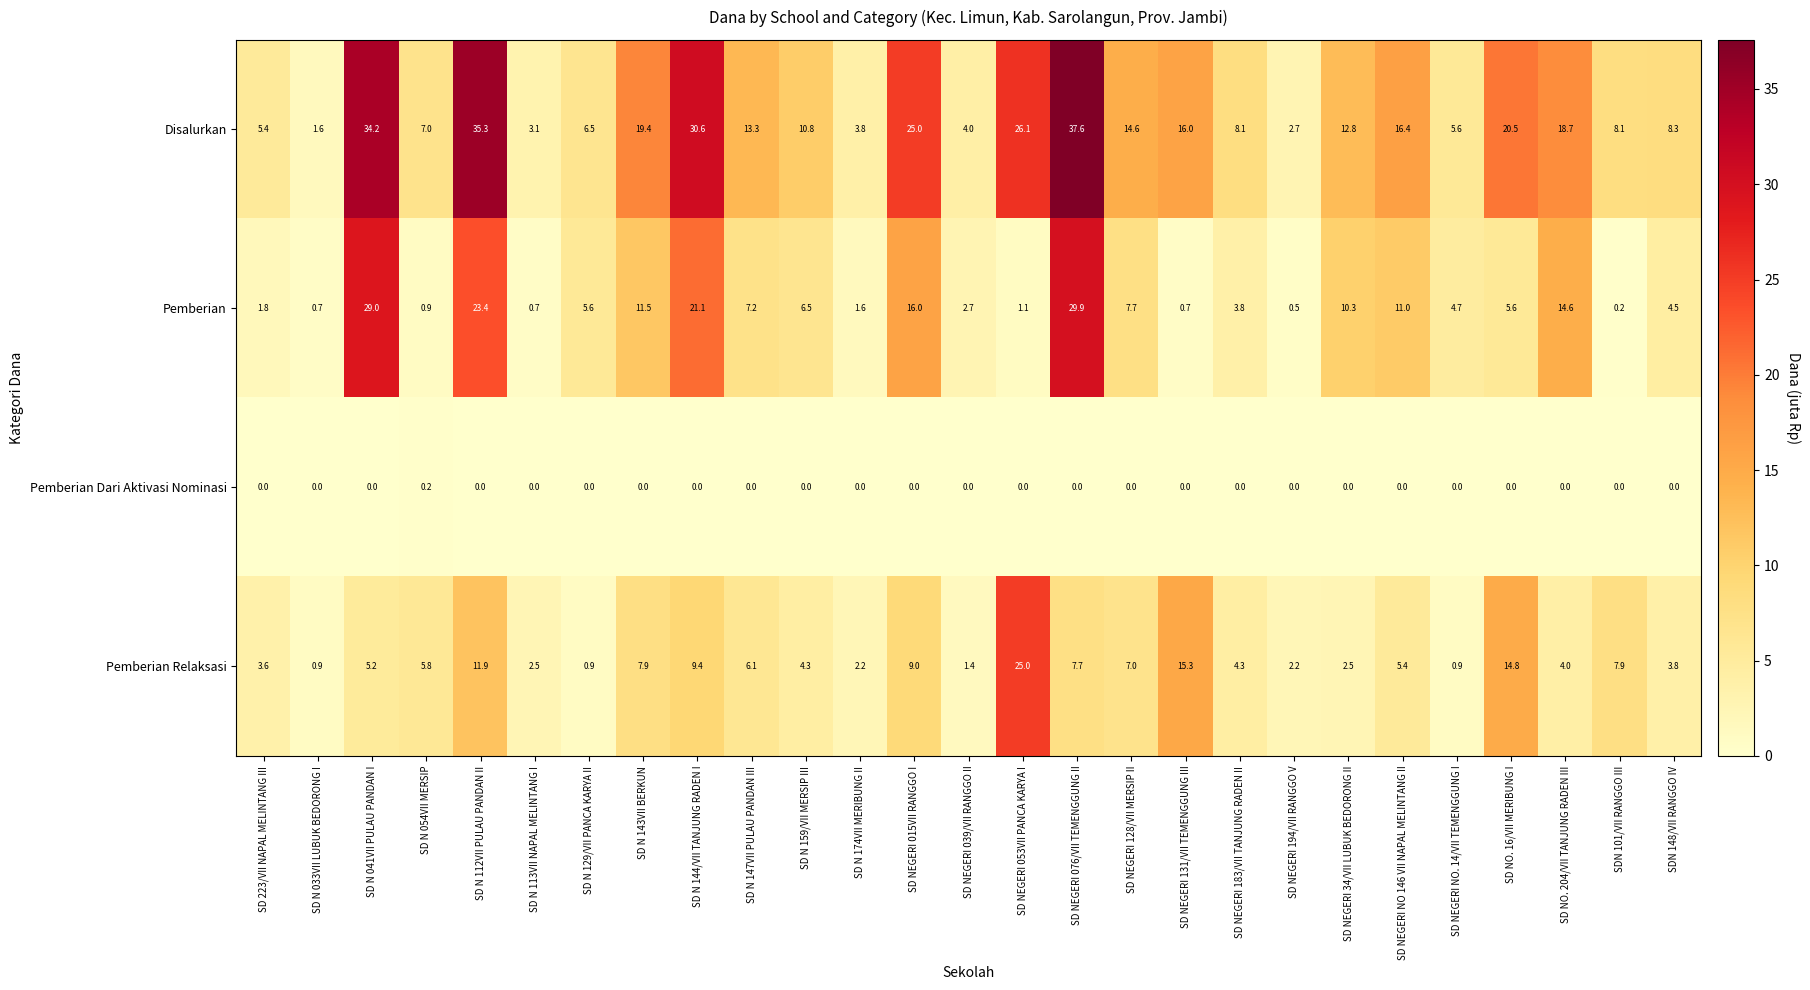

What value does the Pemberian series have at SDN 148/VII RANGGO IV?

4.5